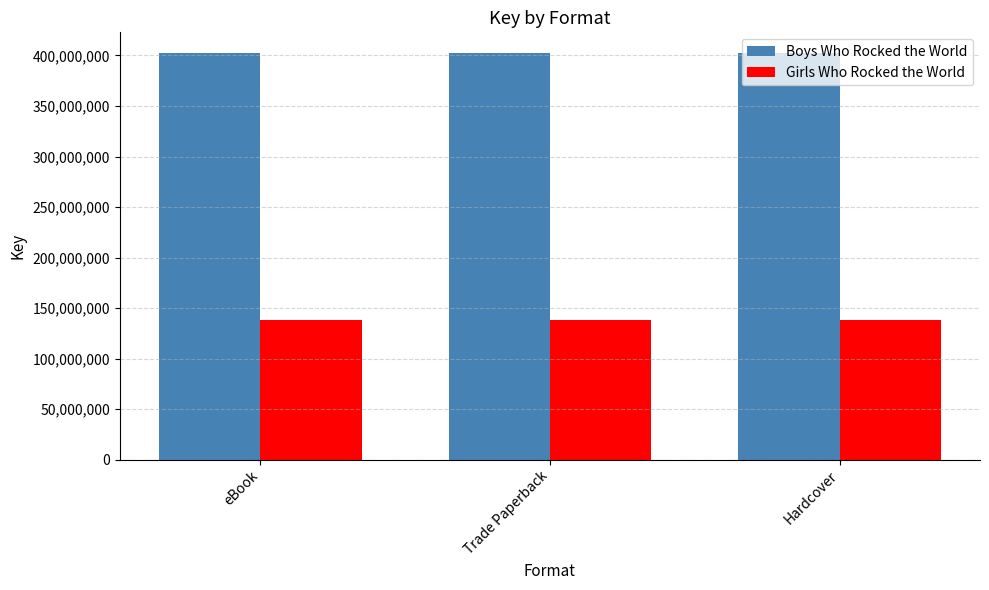

Count the number of data series in this chart.

2